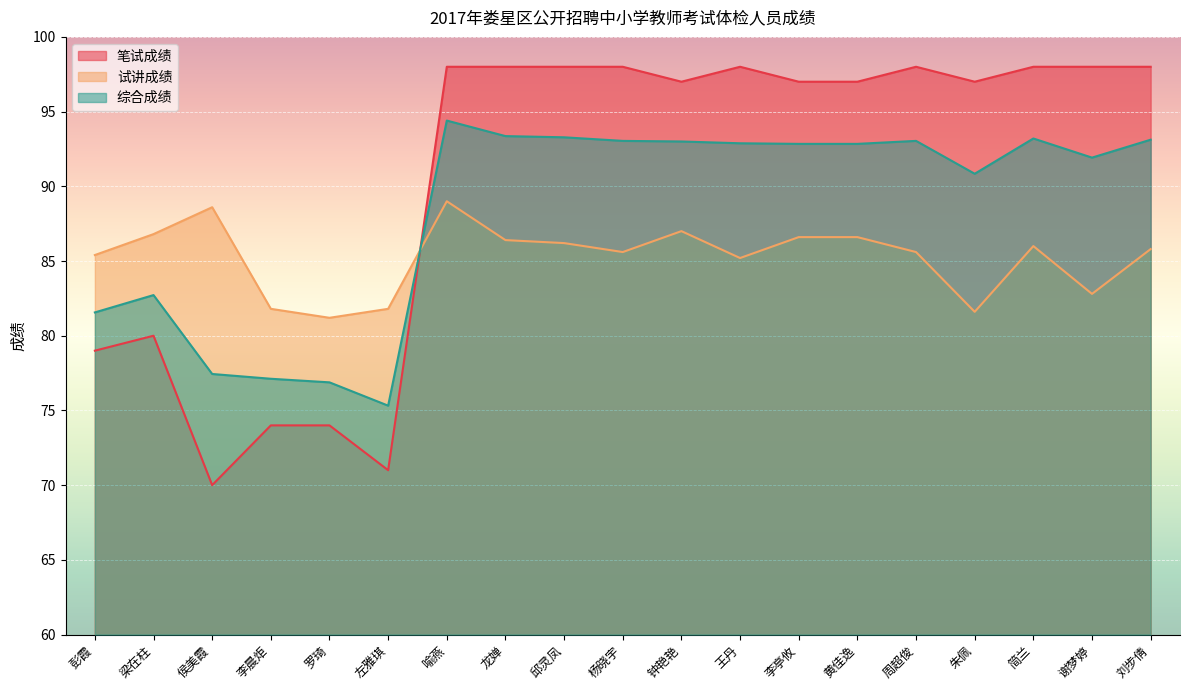

What is the lowest value of the 笔试成绩 series?

70.0